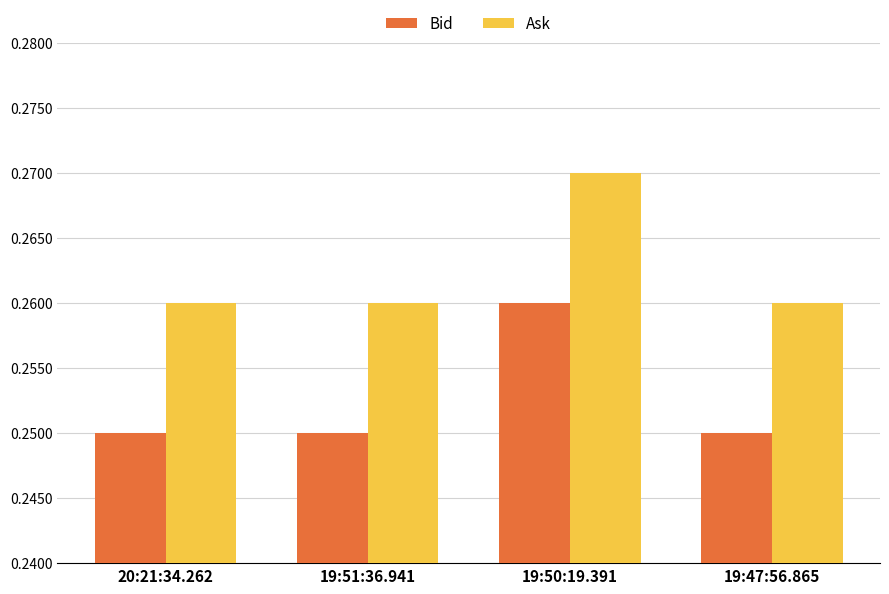

List the series in order of their peak value, highest first.

Ask, Bid